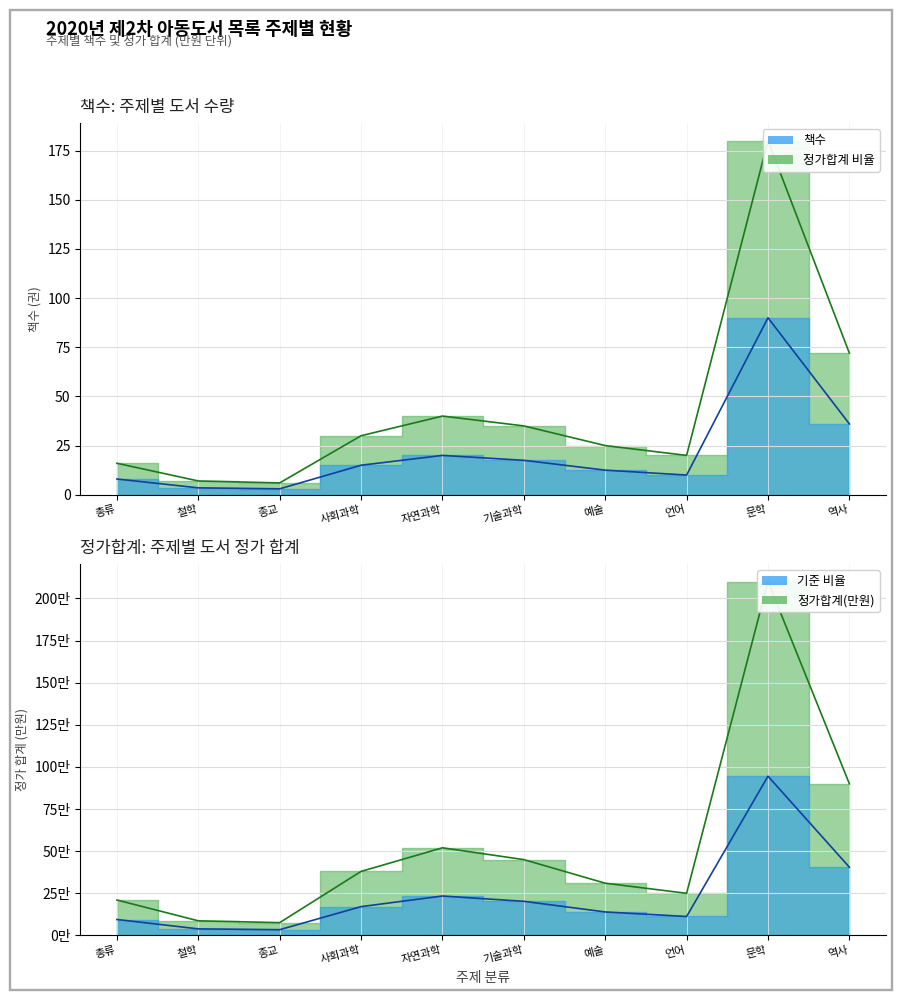

Reading left to right, list all the values displayed in this chart.

책수_line: 총류=16.0	철학=7.0	종교=6.0	사회과학=30.0	자연과학=40.0	기술과학=35.0	예술=25.0	언어=20.0	문학=180.0	역사=72.0
책수_half_line: 총류=8.0	철학=3.5	종교=3.0	사회과학=15.0	자연과학=20.0	기술과학=17.5	예술=12.5	언어=10.0	문학=90.0	역사=36.0
정가합계_line: 총류=21.0	철학=8.7	종교=7.6	사회과학=38.0	자연과학=52.0	기술과학=45.0	예술=31.0	언어=25.0	문학=210.0	역사=90.0
기준선_line: 총류=9.5	철학=3.9	종교=3.4	사회과학=17.1	자연과학=23.4	기술과학=20.2	예술=14.0	언어=11.2	문학=94.5	역사=40.5